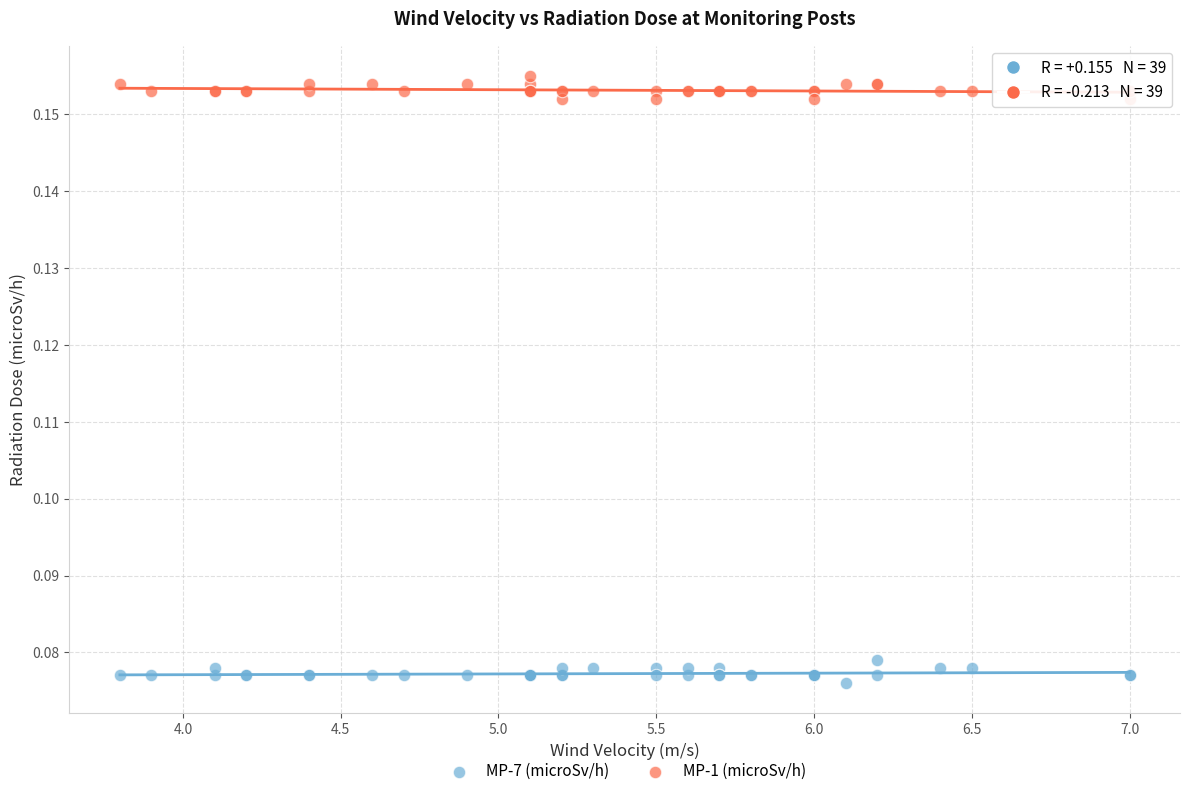

Which series contains the lowest Y value?

MP-7 (microSv/h)